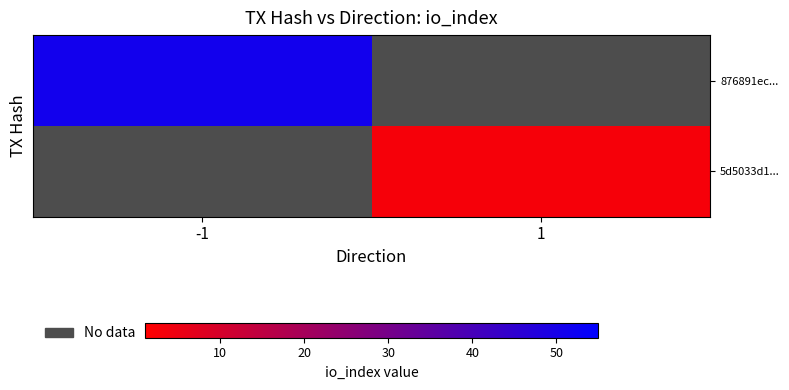

Rank the series by their maximum value, from highest to lowest.

876891ec..., 5d5033d1...